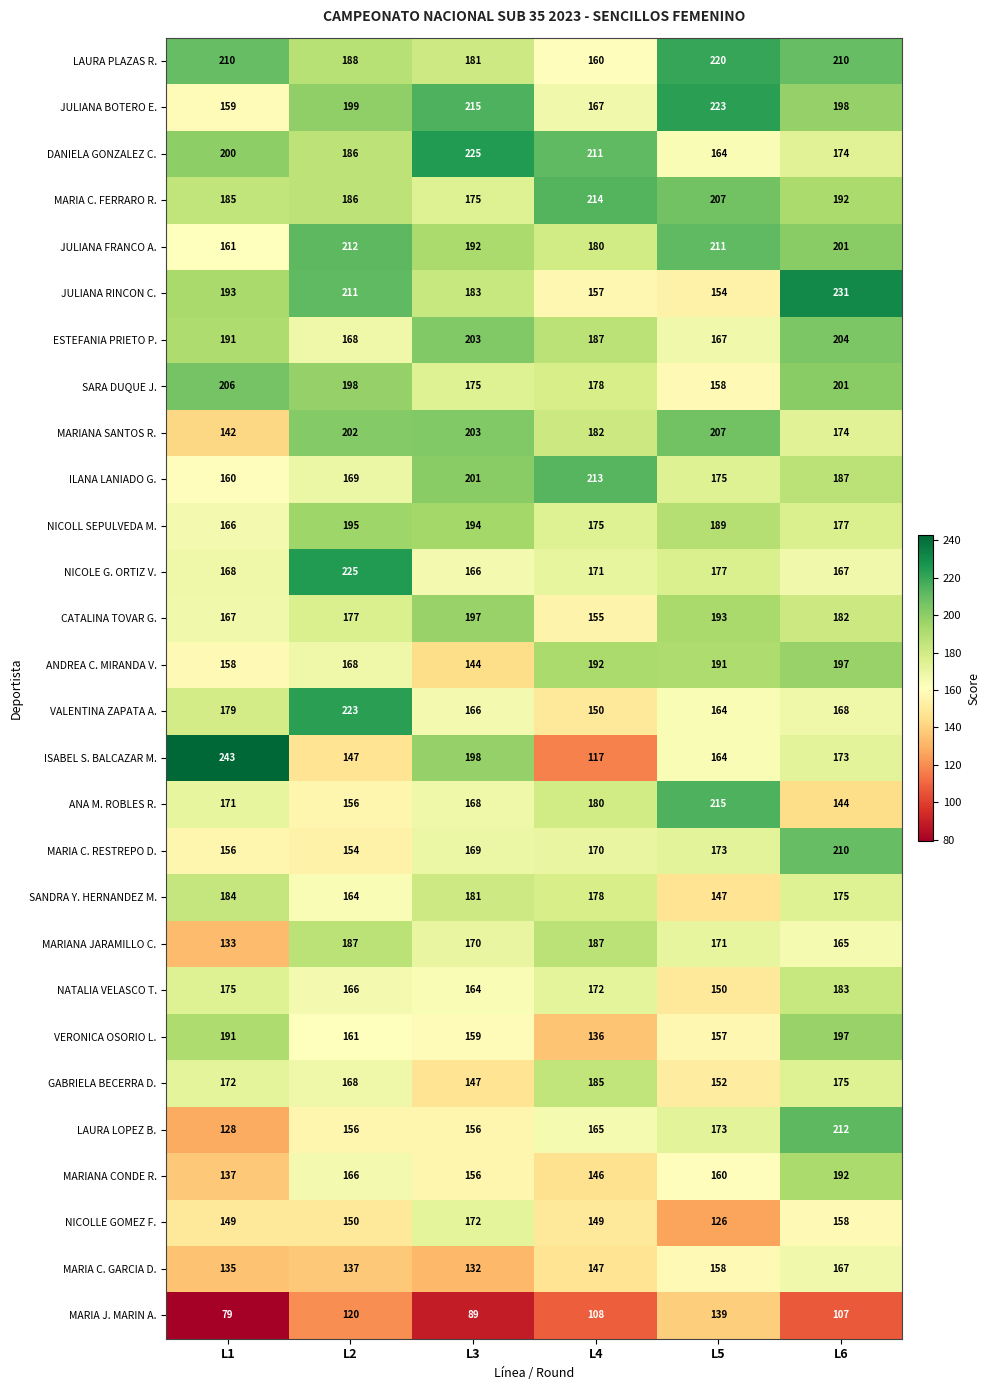

What is the difference between the highest and lowest values at L5?

97